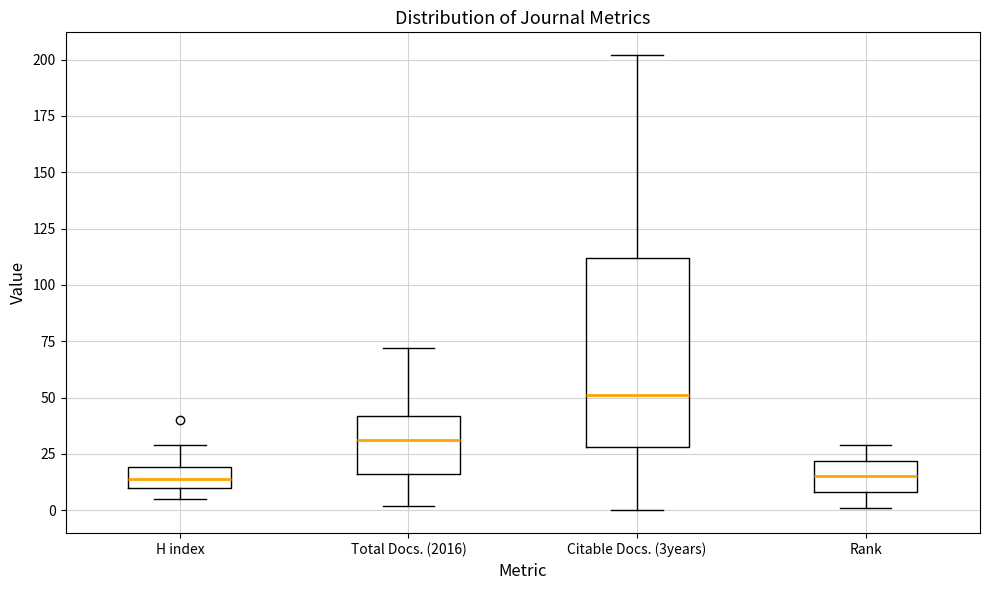

Reading left to right, read every box against the y-axis: the position of its median line, the range the box covers, and the ends of its whiskers. The values are not printed on the chart, so give them approximately, as read against the axis.

H index: median 15, box 10 to 20, whiskers 5 to 30
Total Docs. (2016): median 30, box 15 to 40, whiskers 0 to 70
Citable Docs. (3years): median 50, box 30 to 110, whiskers 0 to 200
Rank: median 15, box 10 to 20, whiskers 0 to 30